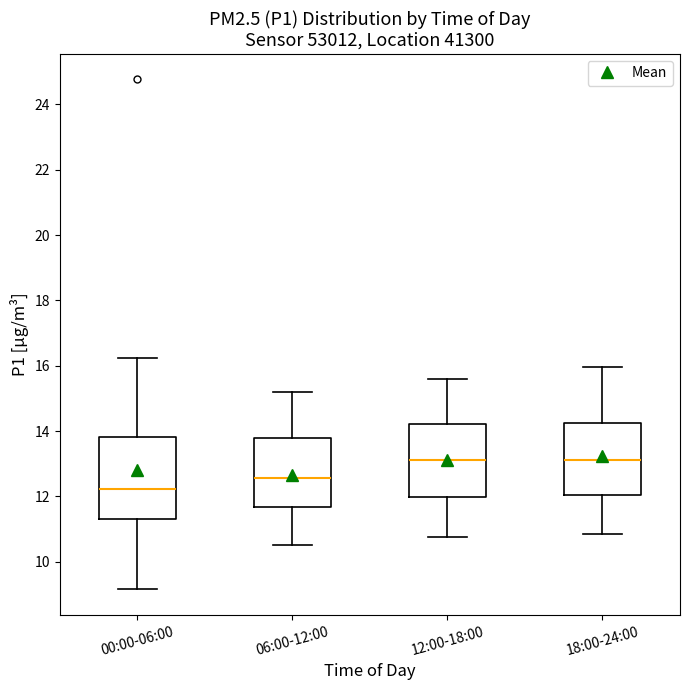

Reading left to right, read every box against the y-axis: the position of its median line, the range the box covers, and the ends of its whiskers. The values are not printed on the chart, so give them approximately, as read against the axis.

00:00-06:00: median 12.2, box 11.4 to 13.8, whiskers 9.2 to 16.2
06:00-12:00: median 12.6, box 11.6 to 13.8, whiskers 10.6 to 15.2
12:00-18:00: median 13.2, box 12.0 to 14.2, whiskers 10.8 to 15.6
18:00-24:00: median 13.2, box 12.0 to 14.2, whiskers 10.8 to 16.0